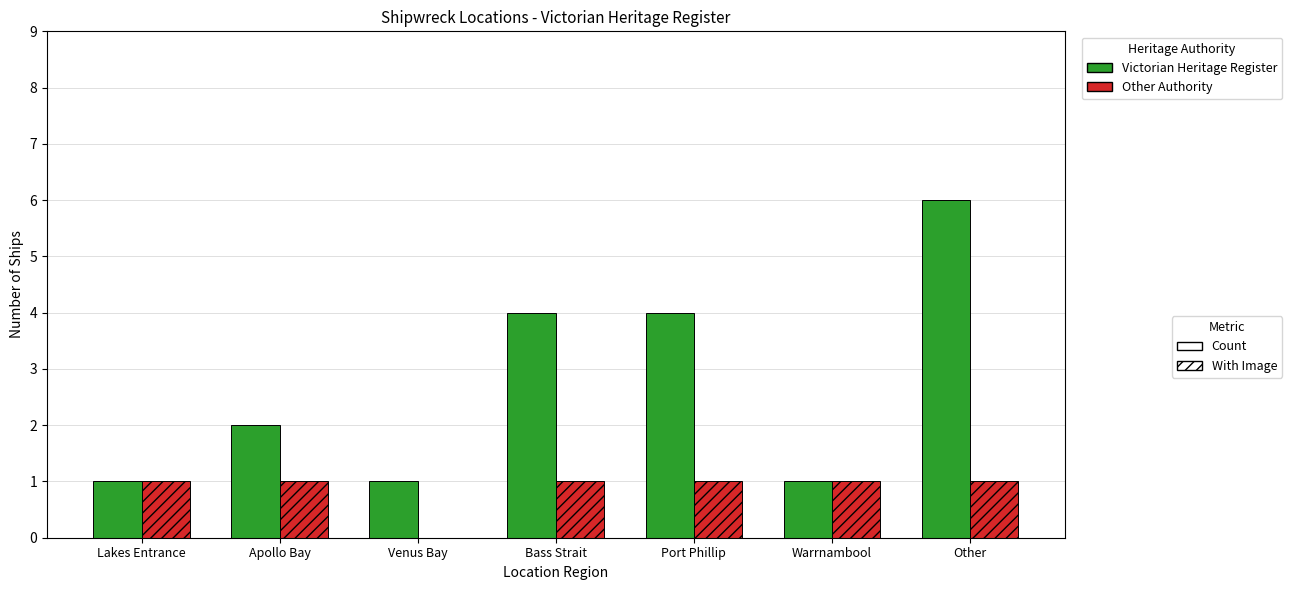

What is the total value across all series at Apollo Bay?

3